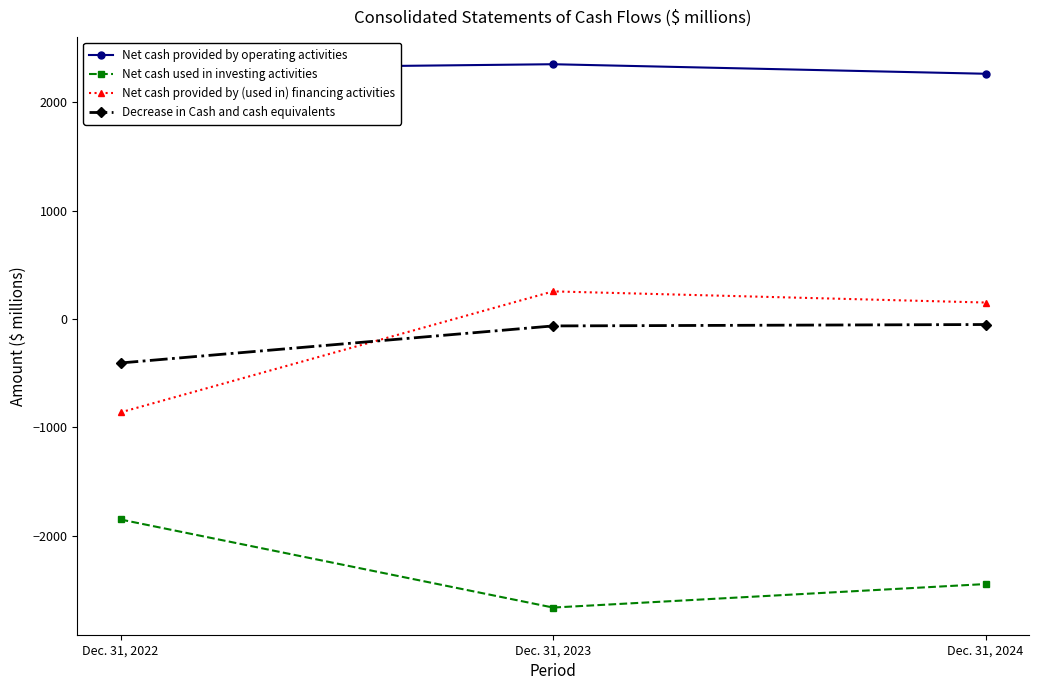

Which series changed the most between Dec. 31, 2022 and Dec. 31, 2024?

Net cash provided by (used in) financing activities